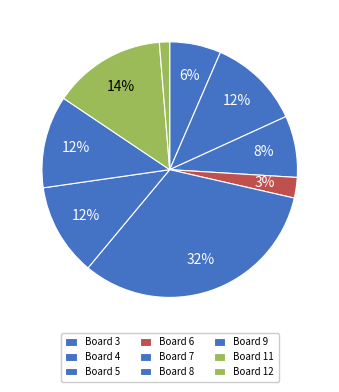

What is the ratio of the value at Board 7 to the value at Board 4?

2.8